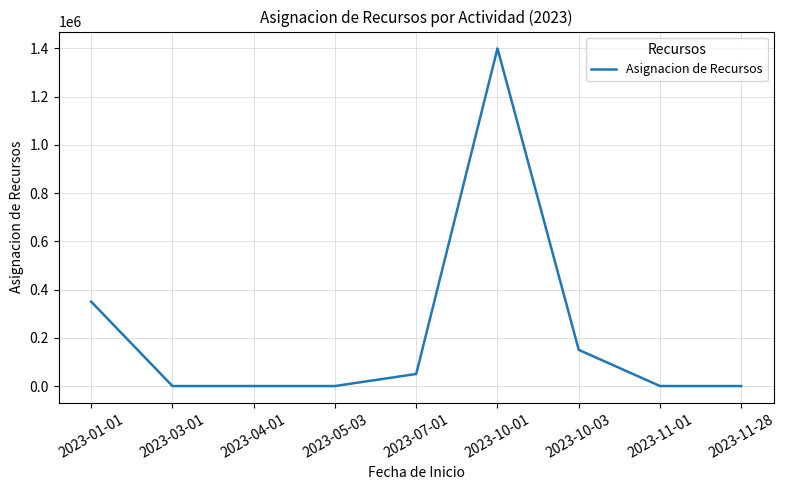

At which label is the value closest to 700000?

2023-01-01